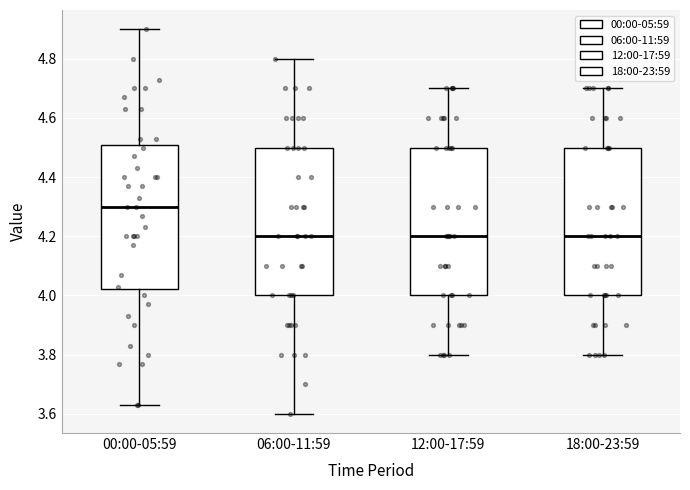

Which box has the highest median line?

00:00-05:59